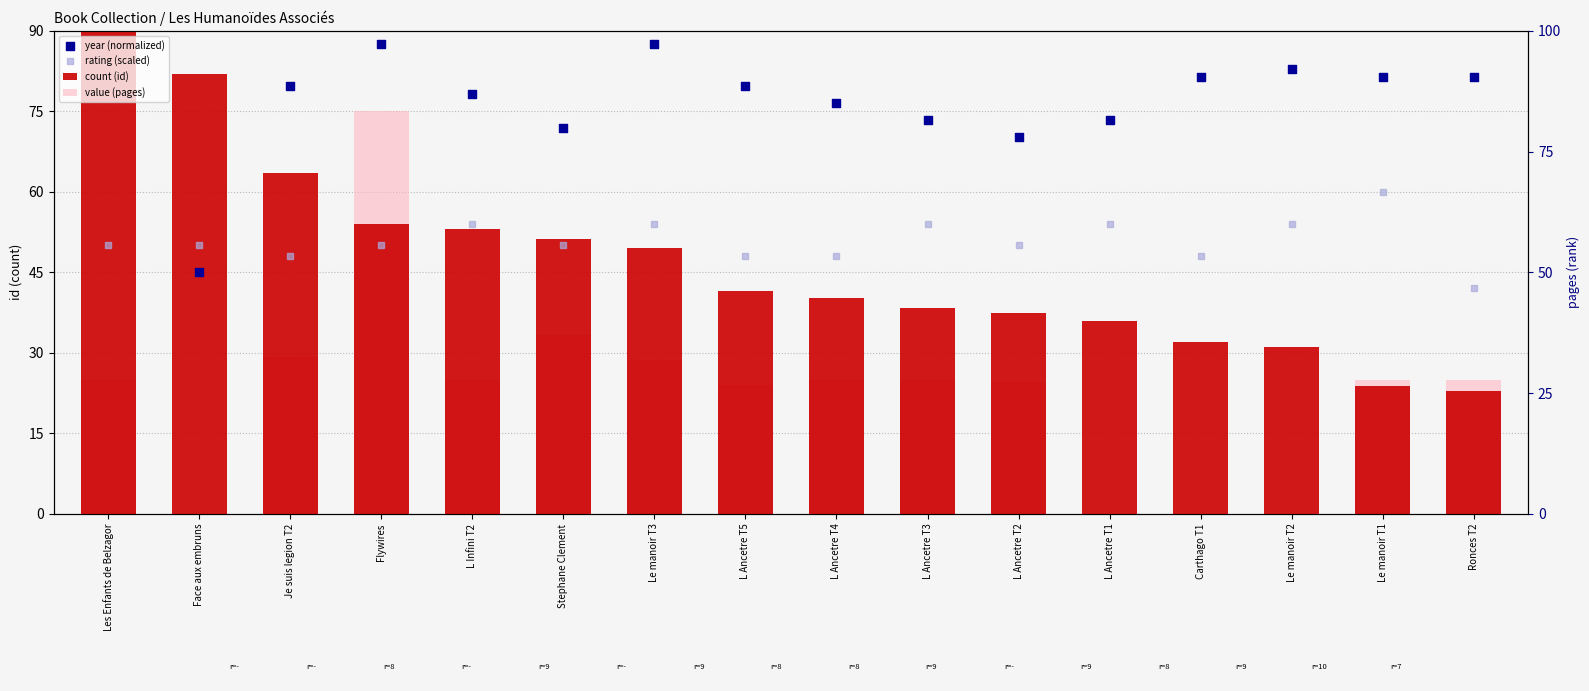

At how many categories does at least one series exceed 102?

1